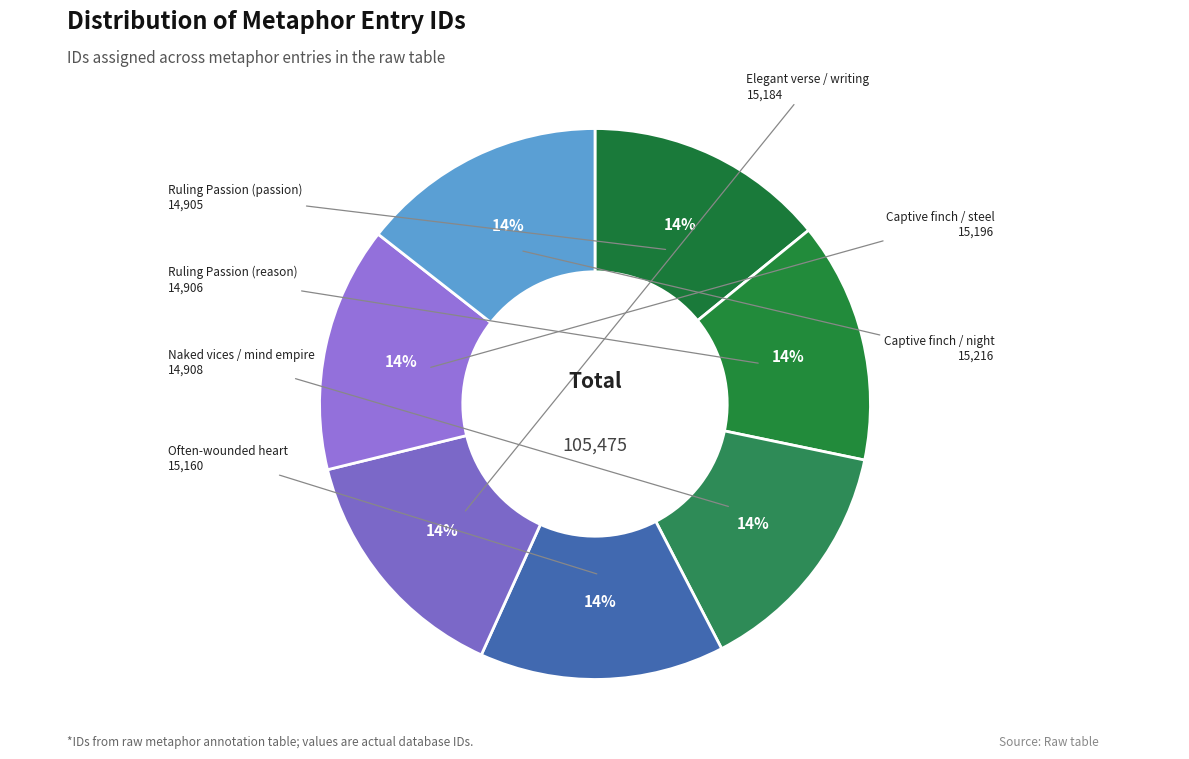

Rank the categories by value from lowest to highest.

Ruling Passion (passion), Ruling Passion (reason), Naked vices / mind empire, Often-wounded heart, Elegant verse / writing, Captive finch / steel, Captive finch / night